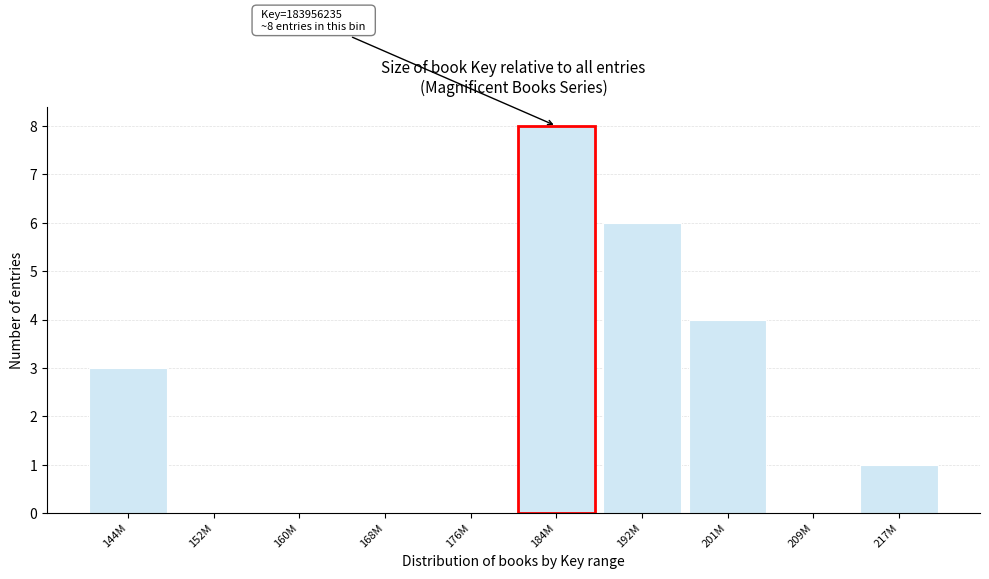

Reading right to left, transcribe all the data shown in this chart.

217M=1	209M=0	201M=4	192M=6	184M=8	176M=0	168M=0	160M=0	152M=0	144M=3